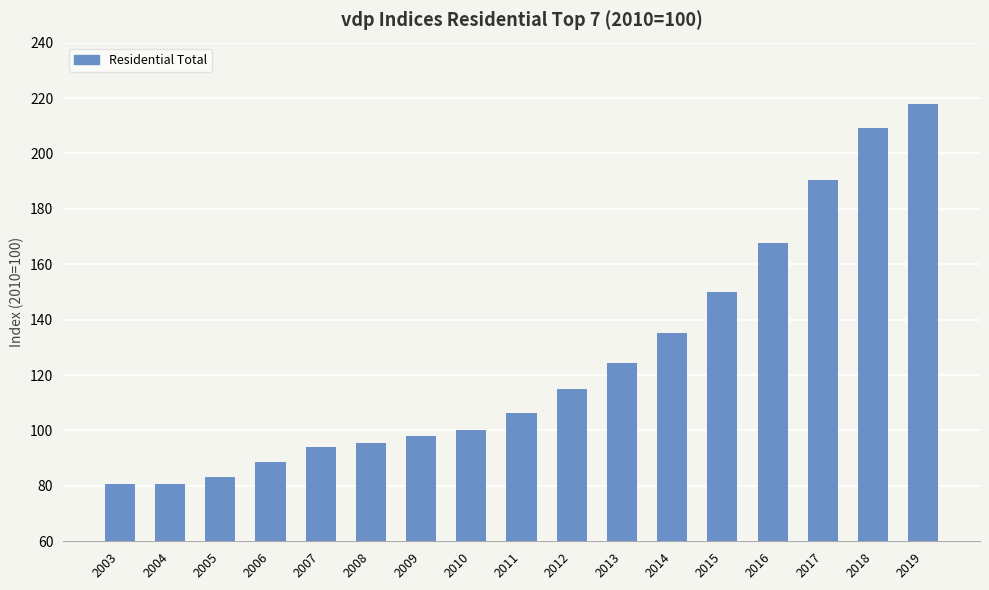

The chart shows a value of 124.5 at 2013. True or false?

True